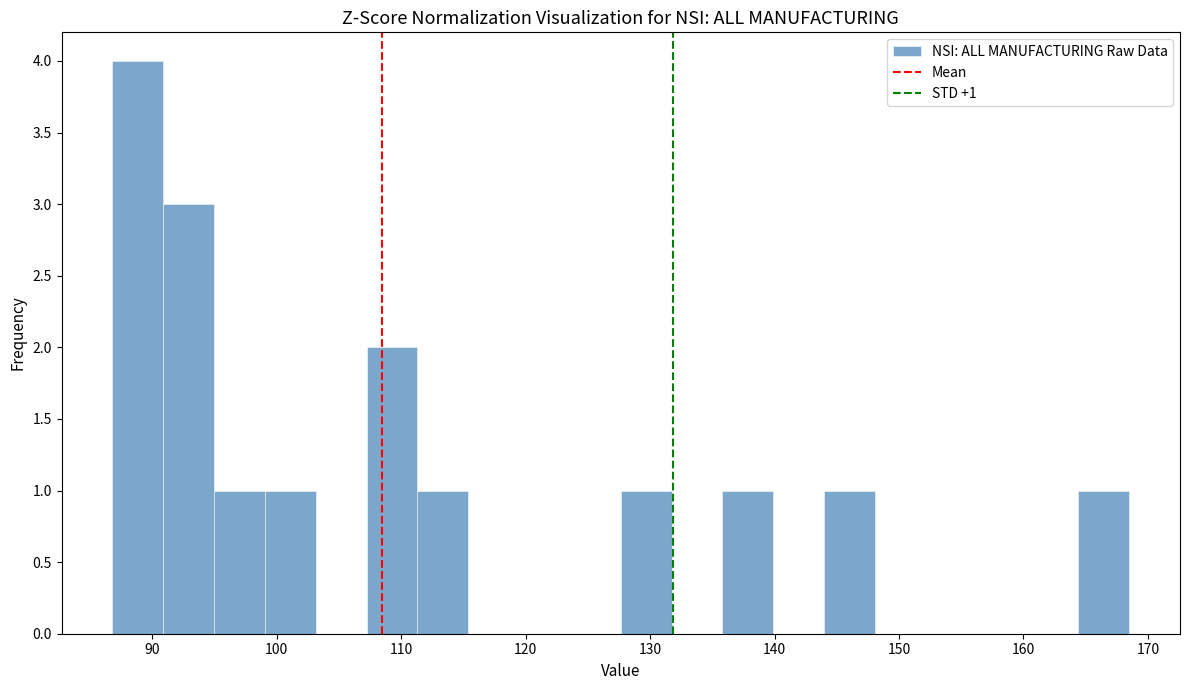

Which range on the x-axis has the tallest bar?

87 to 91